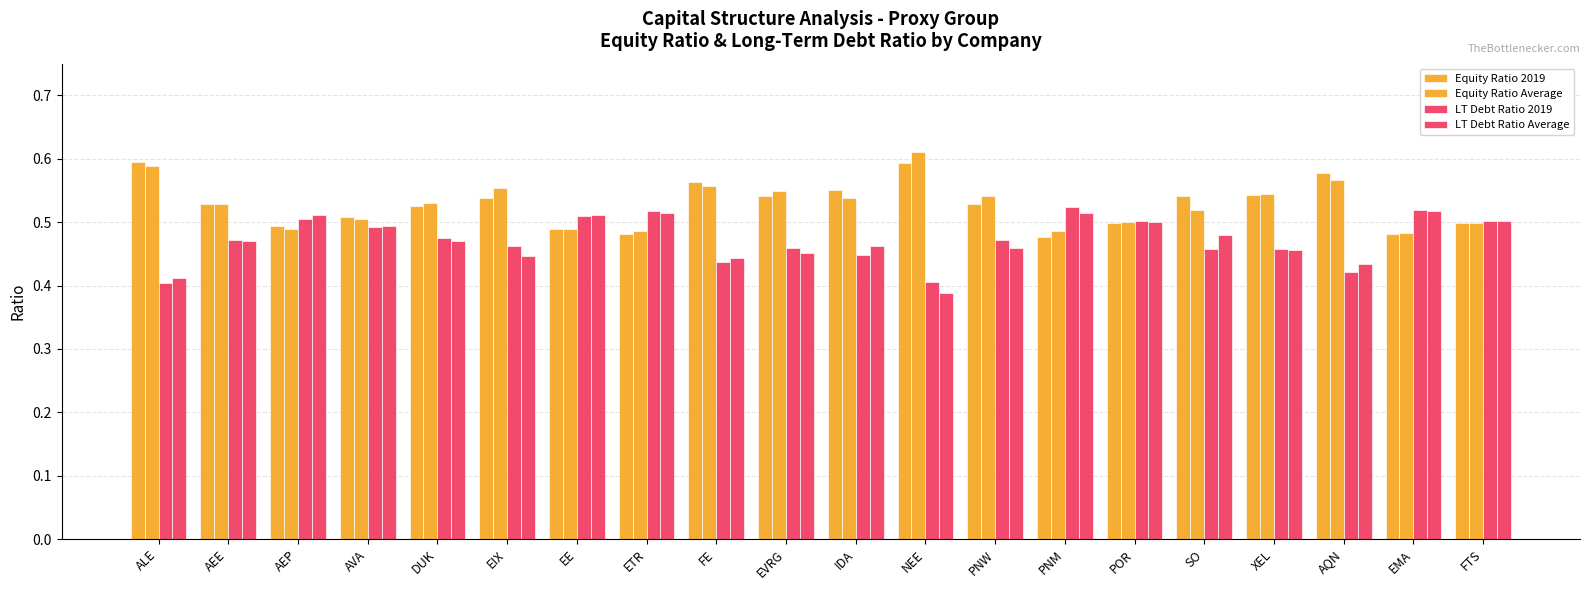

Are the bars grouped side by side (vs. stacked)?

Yes